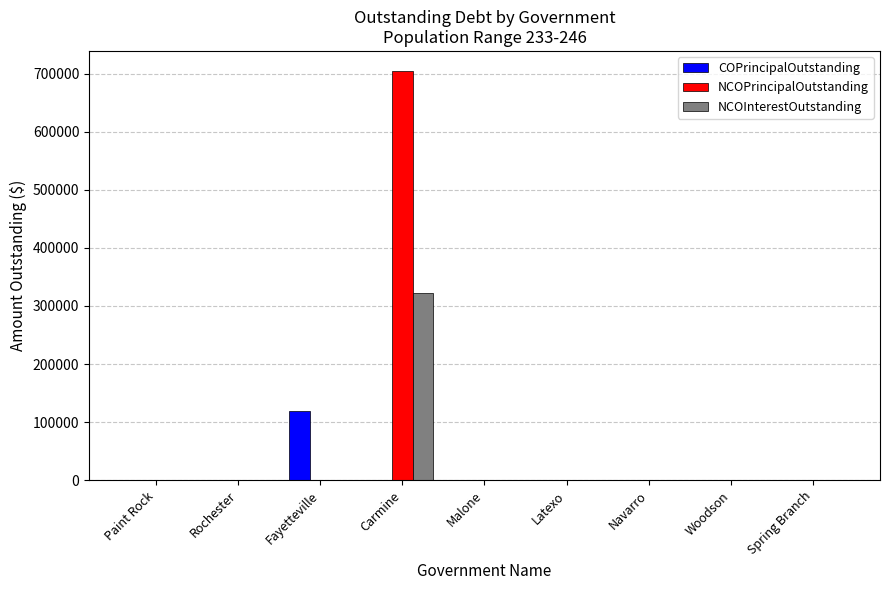

Are the bars grouped side by side (vs. stacked)?

Yes